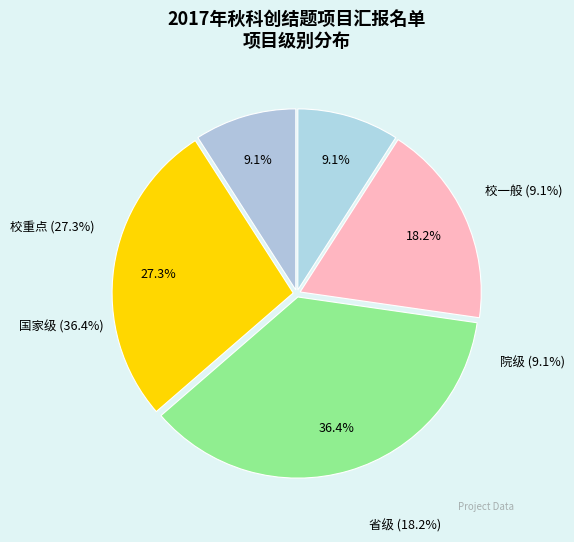

Is it true that 国家级 is 29% of the pie?

False